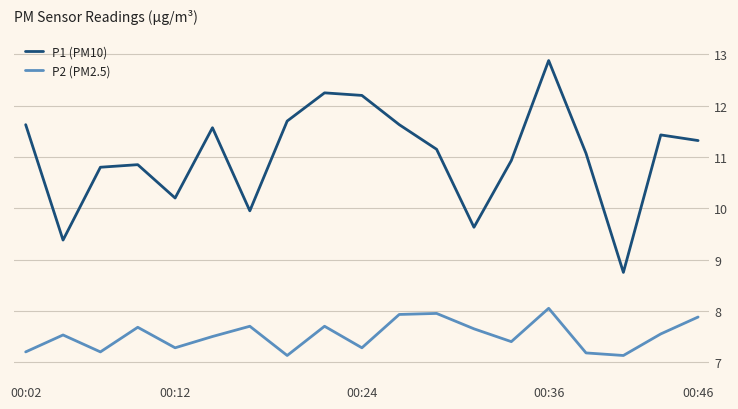

List the series in order of their overall mean, highest first.

P1 (PM10), P2 (PM2.5)